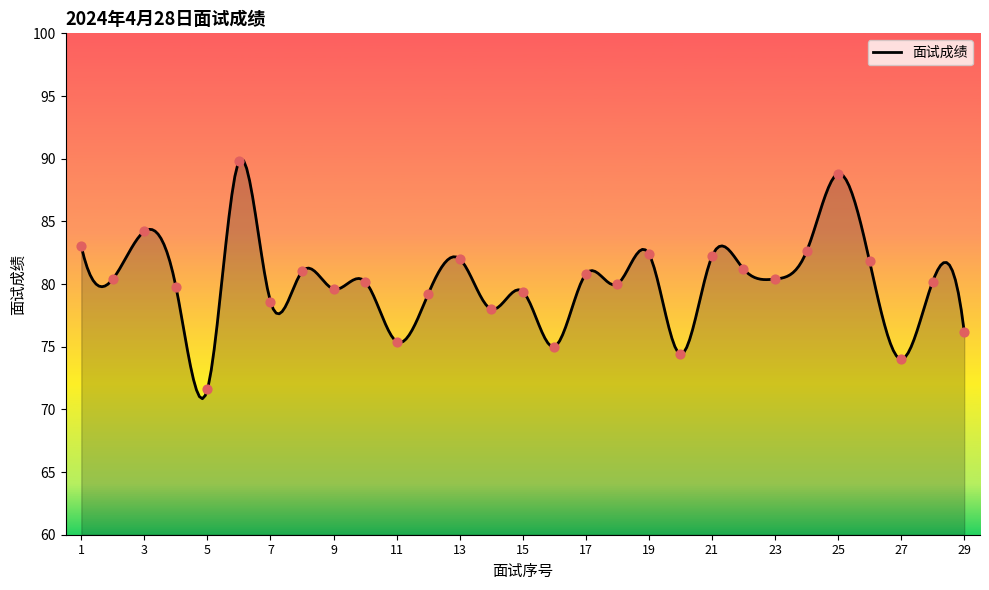

What is the change in value from 15 to 22?

+1.8